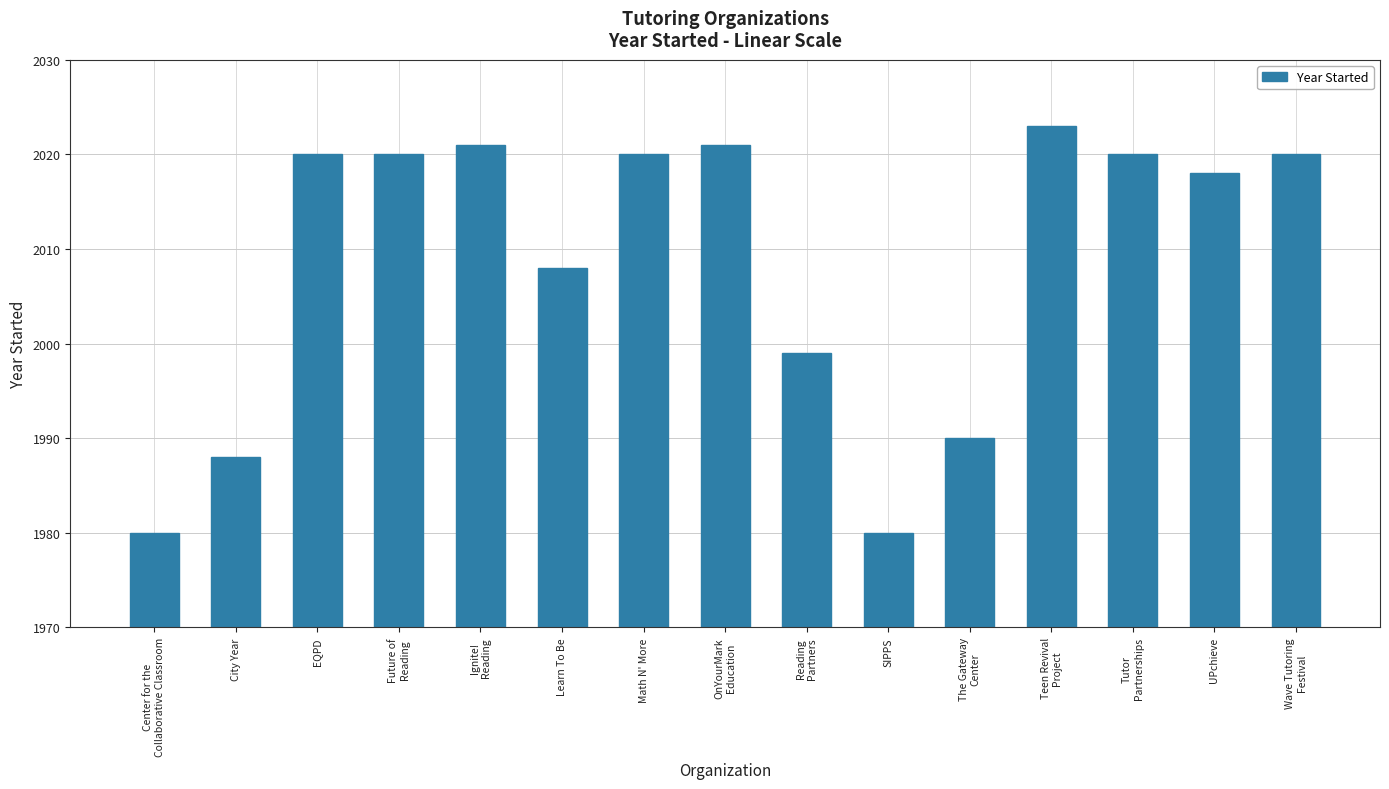

Reading left to right, list all the values displayed in this chart.

Center for the
Collaborative Classroom=1980	City Year=1988	EQPD=2020	Future of
Reading=2020	Ignite!
Reading=2021	Learn To Be=2008	Math N' More=2020	OnYourMark
Education=2021	Reading
Partners=1999	SIPPS=1980	The Gateway
Center=1990	Teen Revival
Project=2023	Tutor
Partnerships=2020	UPchieve=2018	Wave Tutoring
Festival=2020